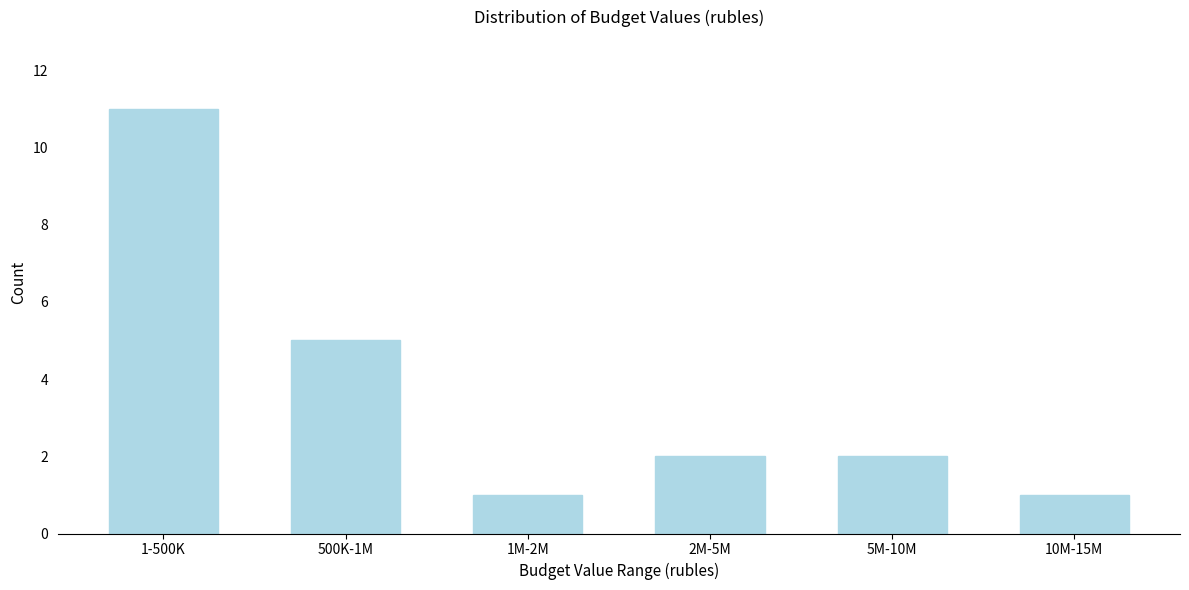

Reading left to right, extract all data points from this chart.

11	5	1	2	2	1